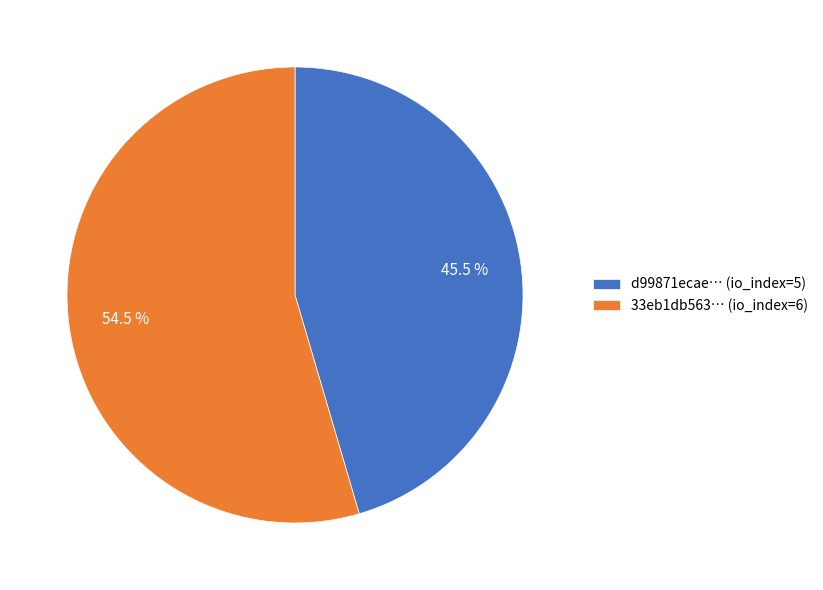

Rank the categories by value from lowest to highest.

d99871ecae… (io_index=5), 33eb1db563… (io_index=6)